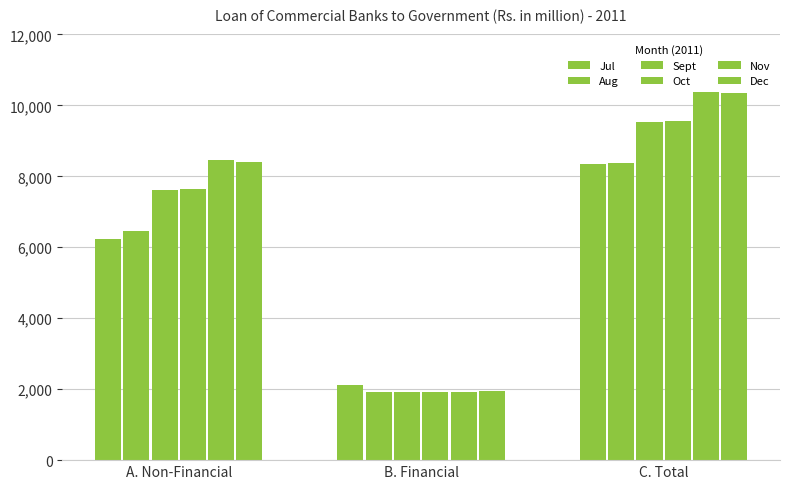

Reading left to right, list all the values displayed in this chart.

Jul: A. Non-Financial=6223.0	B. Financial=2112.3	C. Total=8335.4
Aug: A. Non-Financial=6455.0	B. Financial=1922.9	C. Total=8377.9
Sept: A. Non-Financial=7609.2	B. Financial=1931.3	C. Total=9540.5
Oct: A. Non-Financial=7632.2	B. Financial=1920.0	C. Total=9552.2
Nov: A. Non-Financial=8457.1	B. Financial=1928.1	C. Total=10385.2
Dec: A. Non-Financial=8408.6	B. Financial=1944.2	C. Total=10352.7